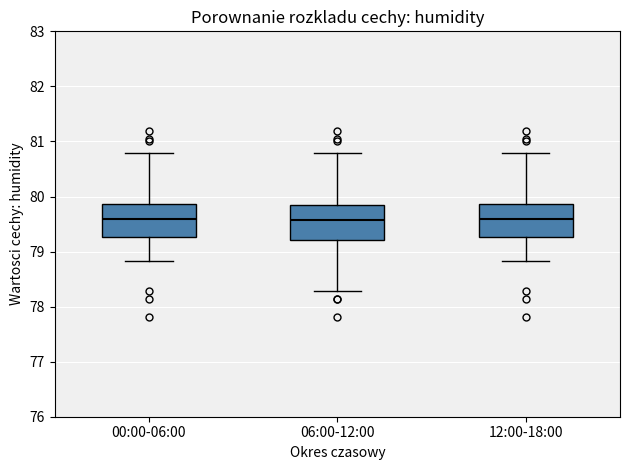

Reading left to right, read every box against the y-axis: the position of its median line, the range the box covers, and the ends of its whiskers. The values are not printed on the chart, so give them approximately, as read against the axis.

00:00-06:00: median 79.6, box 79.3 to 79.9, whiskers 78.8 to 80.8
06:00-12:00: median 79.6, box 79.2 to 79.9, whiskers 78.3 to 80.8
12:00-18:00: median 79.6, box 79.3 to 79.9, whiskers 78.8 to 80.8